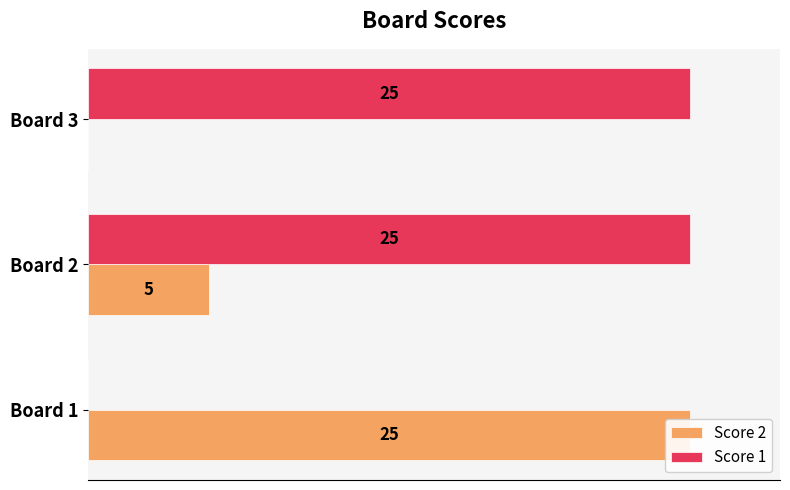

What are all the series names shown in the legend?

Score 2, Score 1